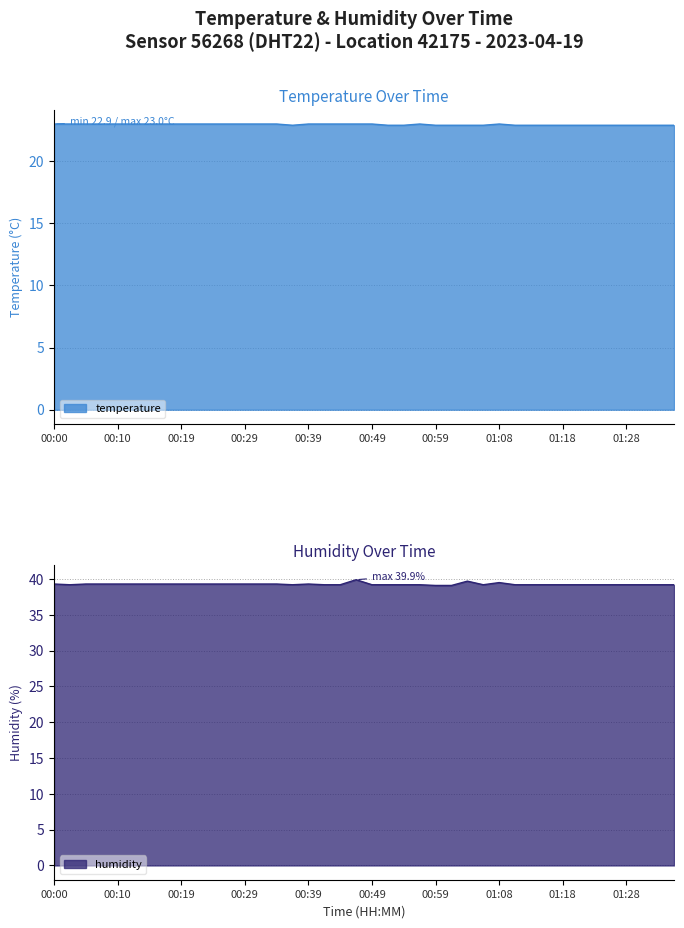

True or false: humidity has a value of 39.2 at 01:33.

True